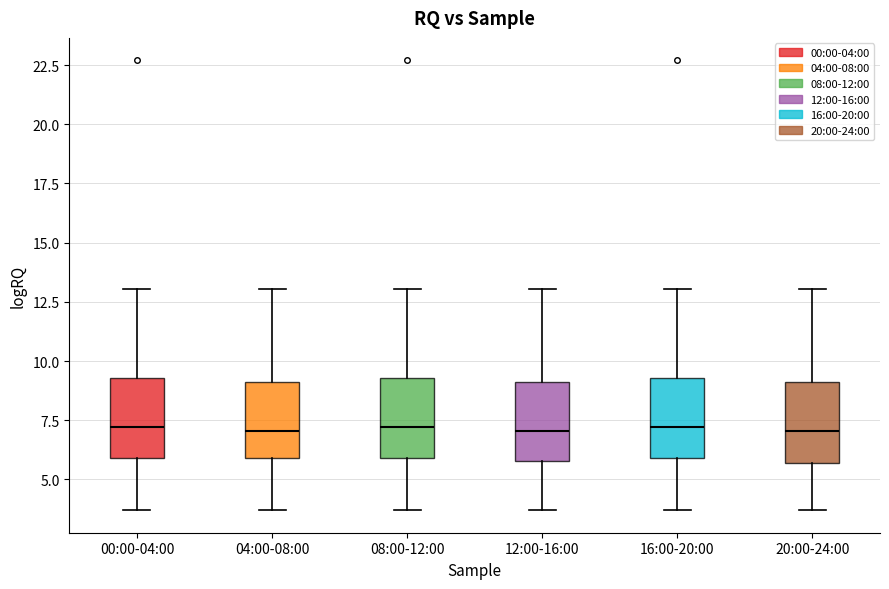

Reading left to right, transcribe this box plot: for each box, give where its median line is, the range the box spans, and where its two whiskers end, as read against the y-axis. The values are not printed on the chart, so give them approximately, as read against the axis.

00:00-04:00: median 7.0, box 6.0 to 9.5, whiskers 3.5 to 13.0
04:00-08:00: median 7.0, box 6.0 to 9.0, whiskers 3.5 to 13.0
08:00-12:00: median 7.0, box 6.0 to 9.5, whiskers 3.5 to 13.0
12:00-16:00: median 7.0, box 6.0 to 9.0, whiskers 3.5 to 13.0
16:00-20:00: median 7.0, box 6.0 to 9.5, whiskers 3.5 to 13.0
20:00-24:00: median 7.0, box 5.5 to 9.0, whiskers 3.5 to 13.0